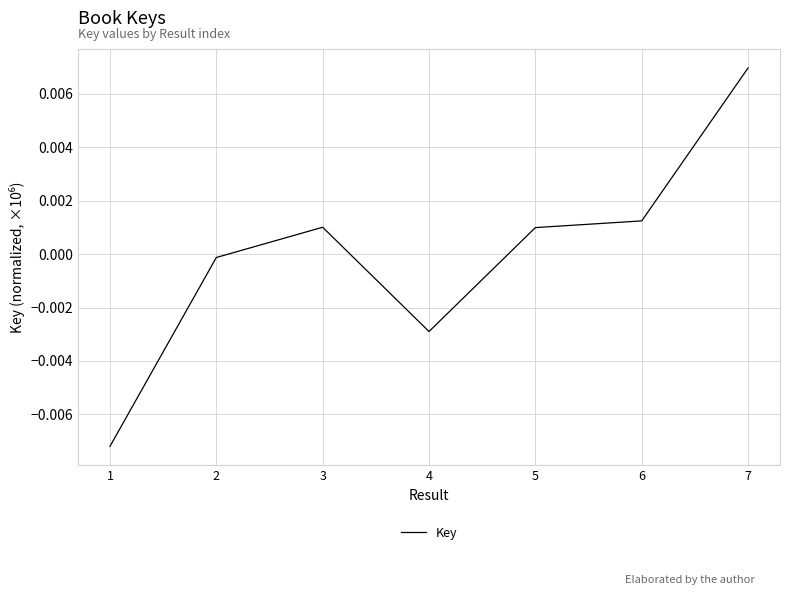

Is this an area chart (filled region under the line)?

No